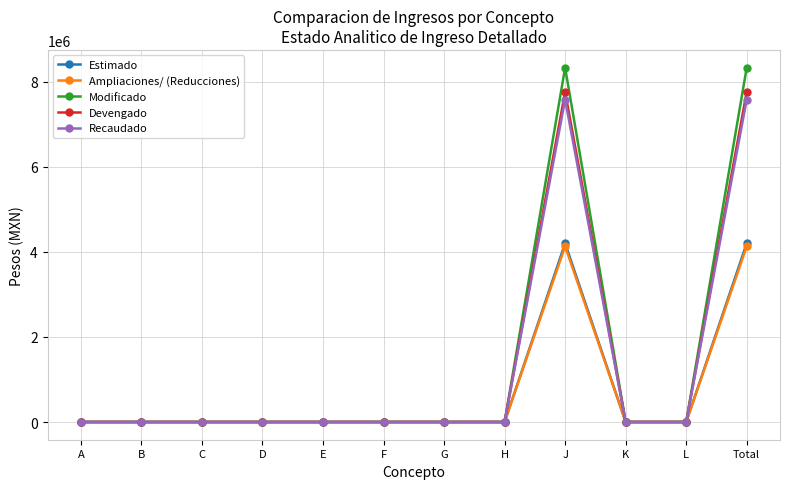

Which series has the widest spread of values?

Modificado